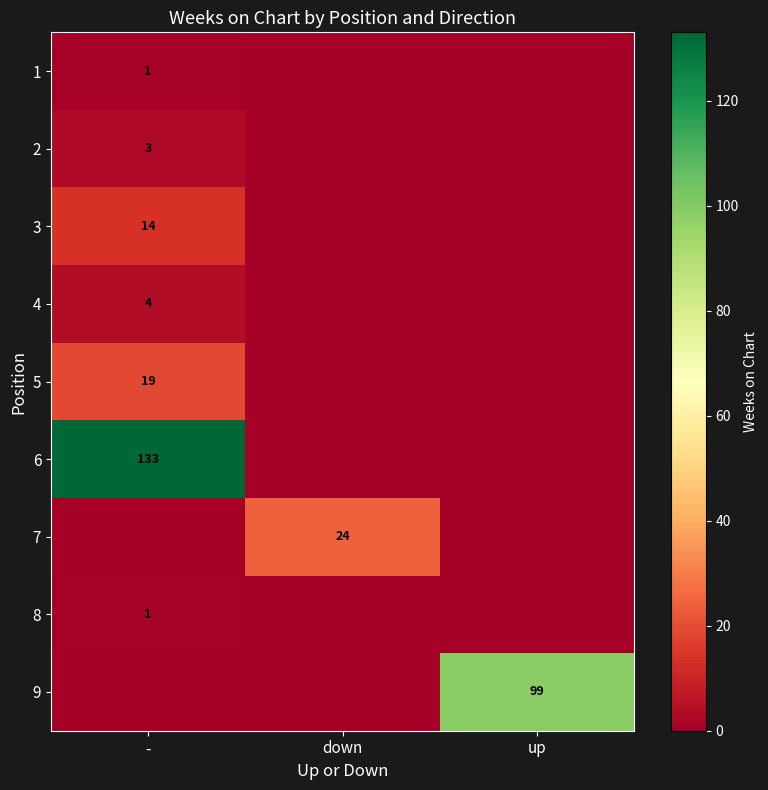

Which label corresponds to the largest value in the chart?

-